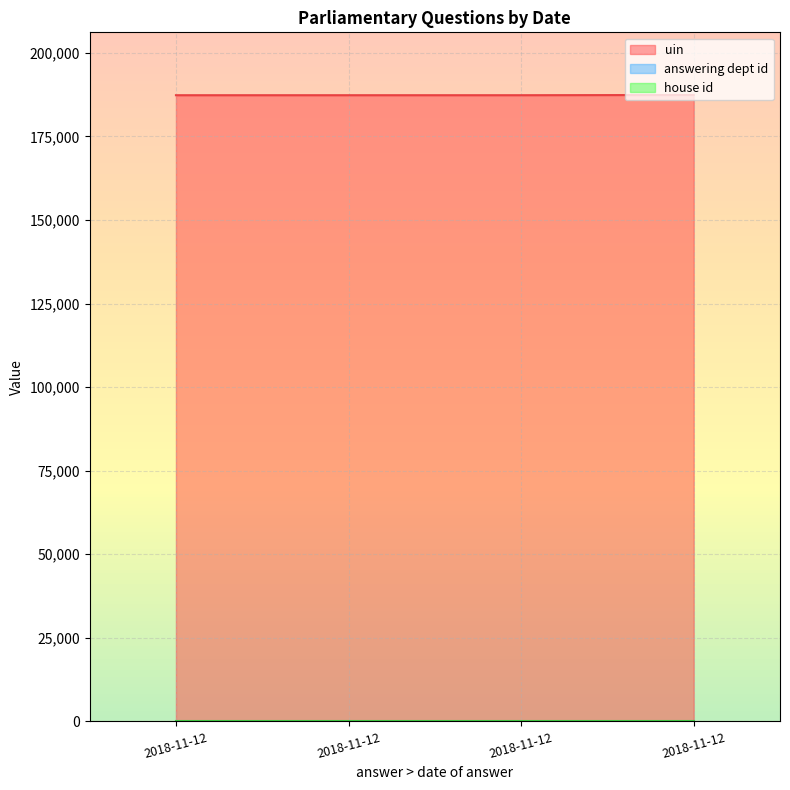

What is the smallest value displayed?

1